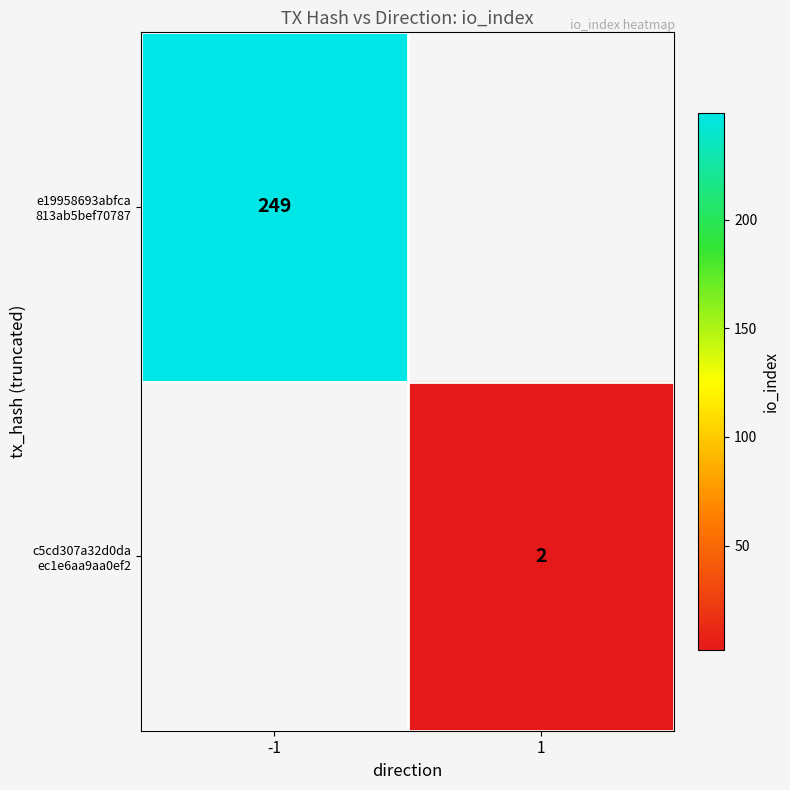

Which has a higher value, 1 or -1?

-1